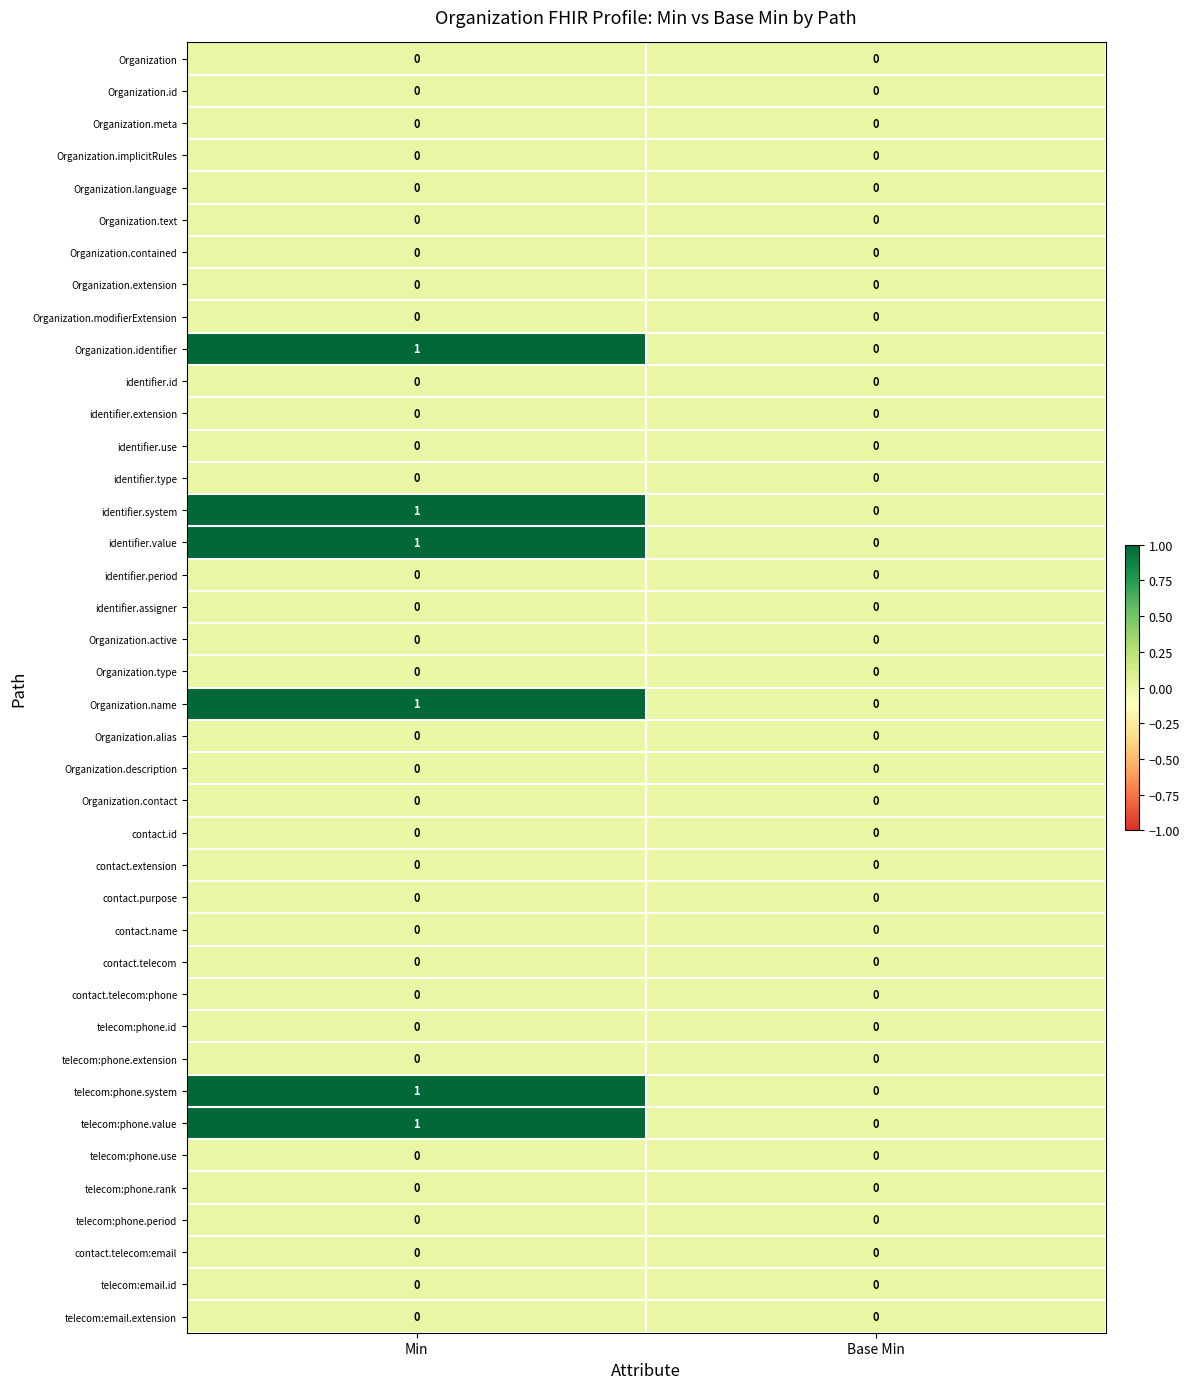

At which category is the sum across all series the highest?

Min